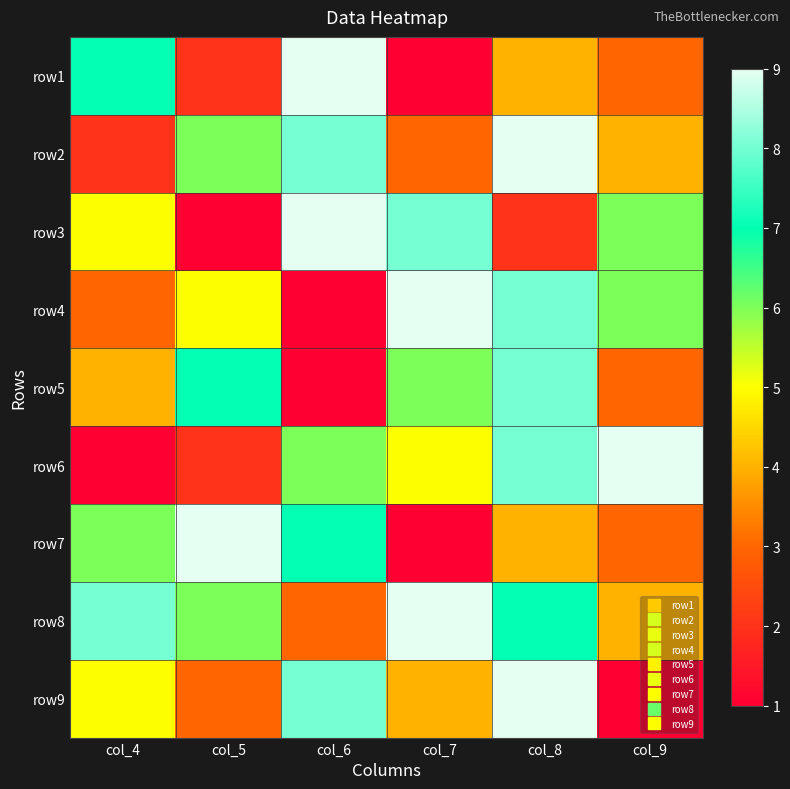

Count the number of data series in this chart.

9